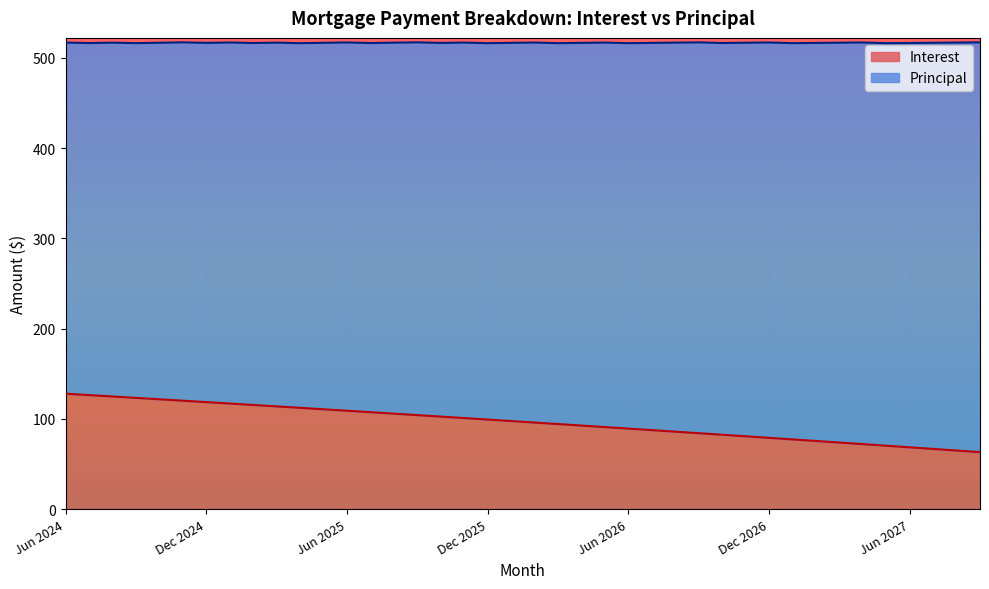

What position from the right is Dec 2025?

22